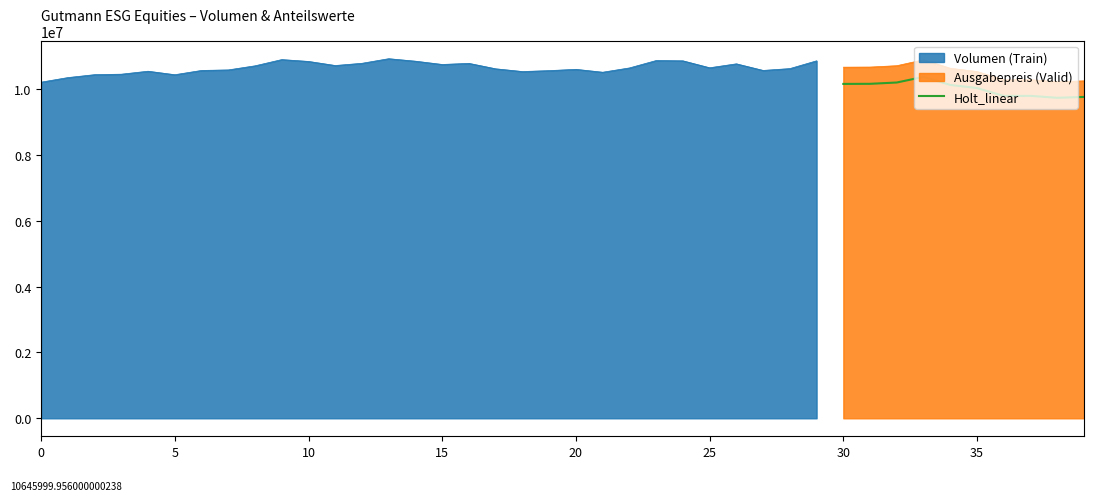

True or false: Holt_linear and Ausgabepreis (Valid) intersect in this chart.

False